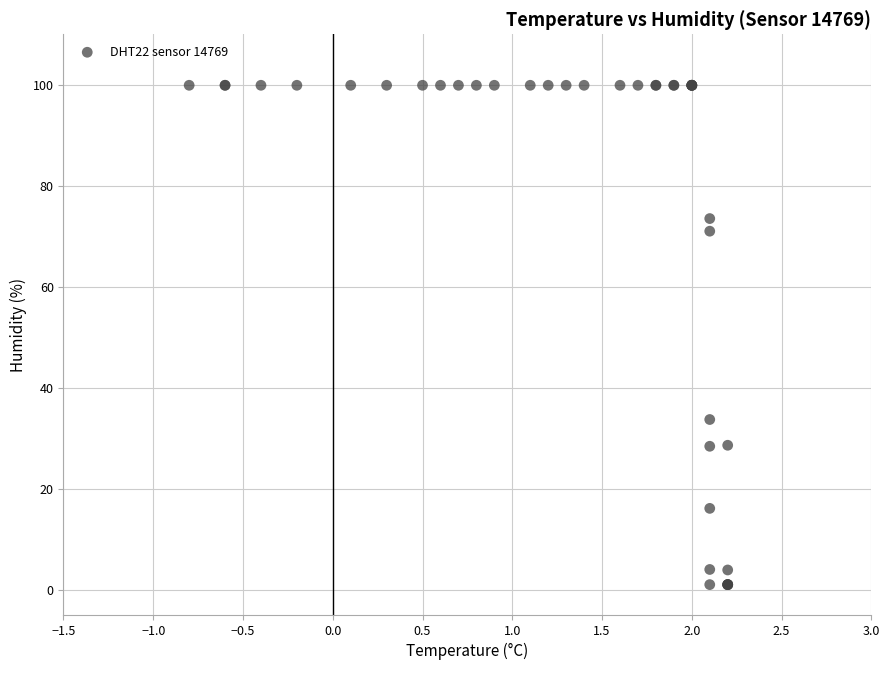

What Y value in the scatter plot is closest to 50?

33.7